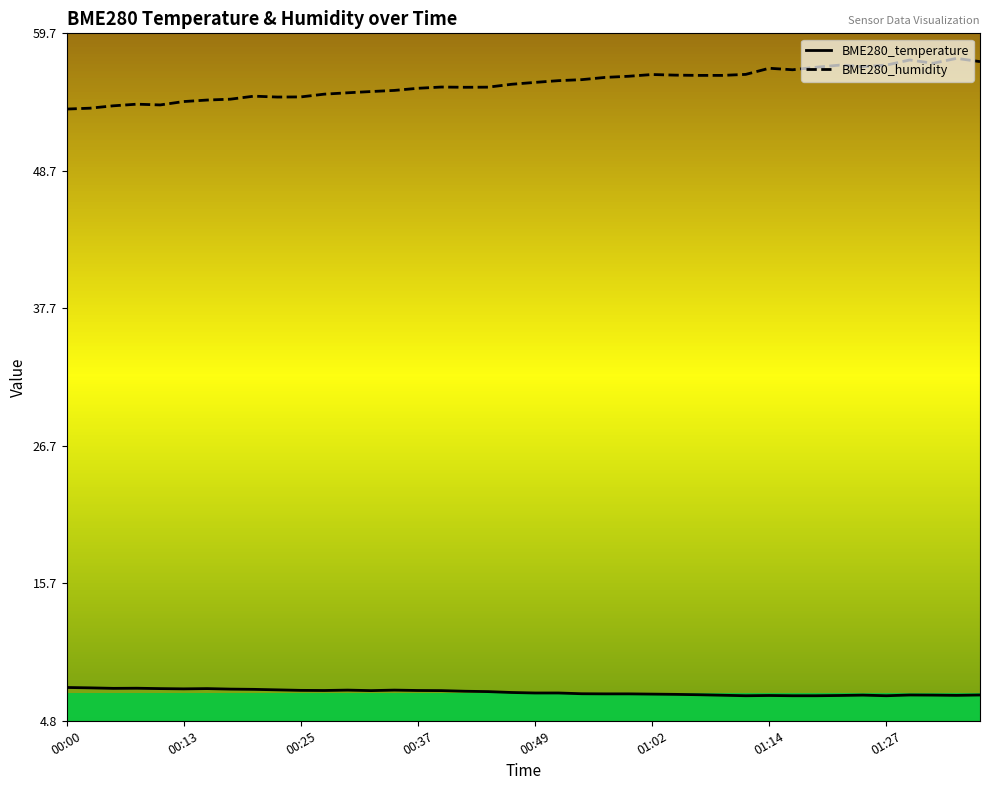

What is the lowest value of the BME280_temperature series?

6.8